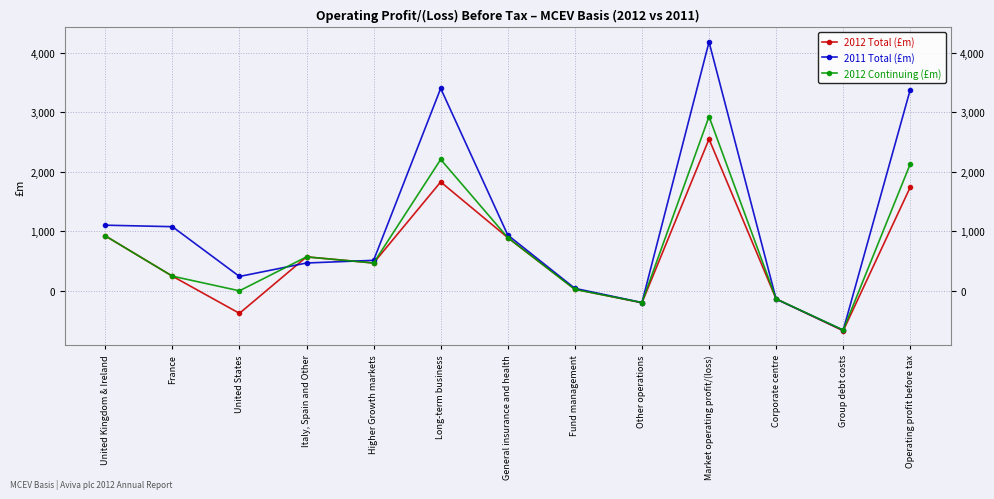

True or false: 2012 Continuing (£m) has a value of 1676 at Market operating profit/(loss).

False